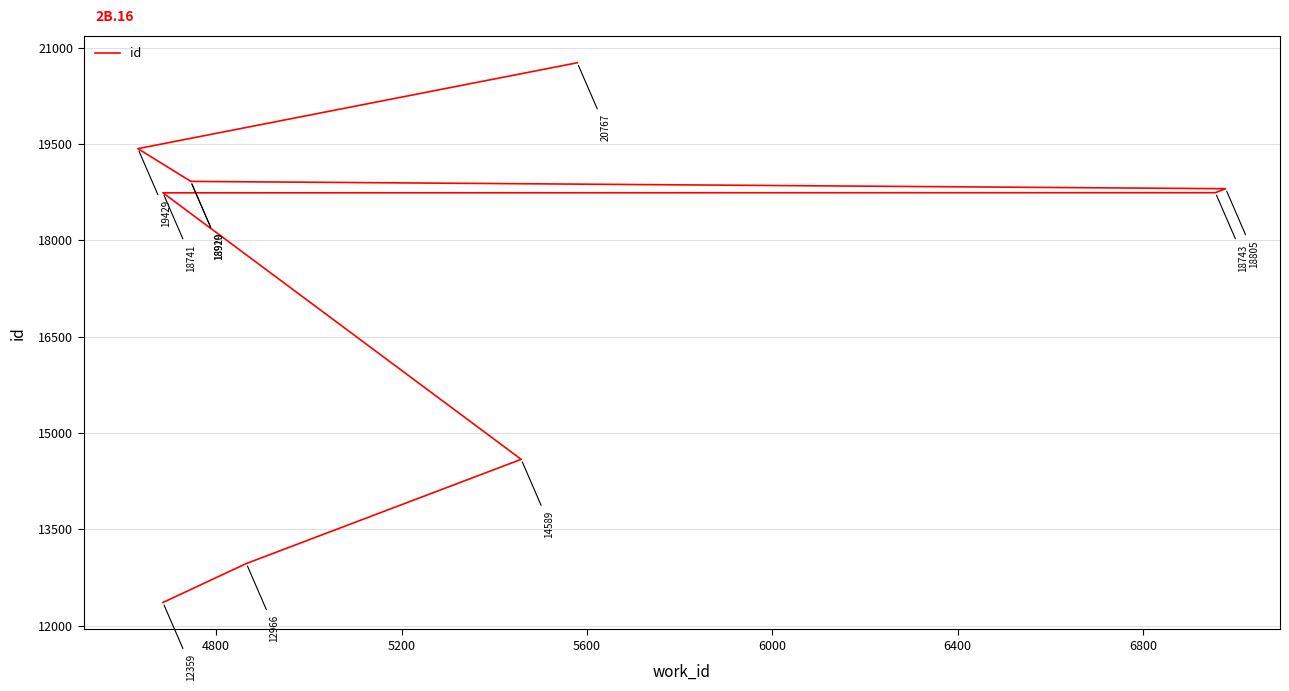

Is it true that the value at 5200 is 8724?

False